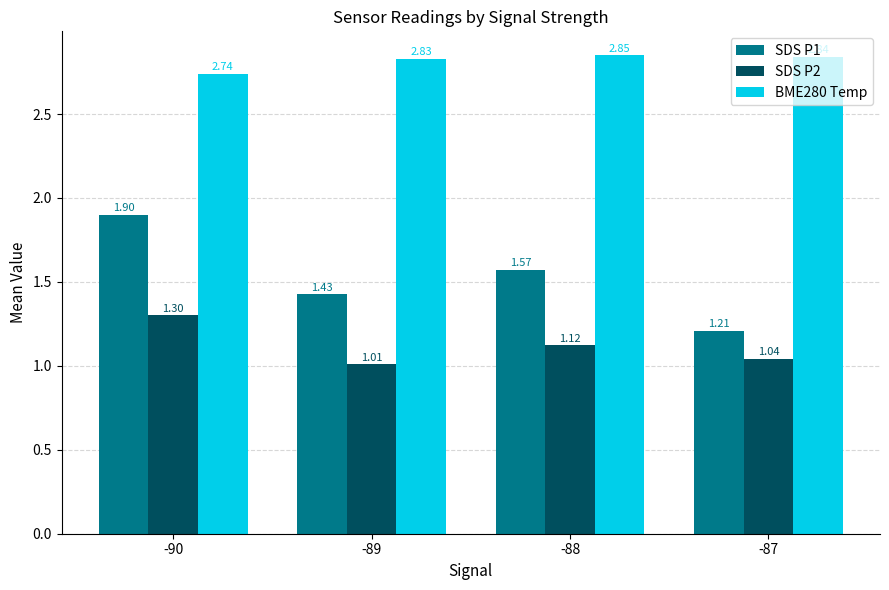

What is the difference between the SDS P1 values at -90 and -89?

0.5